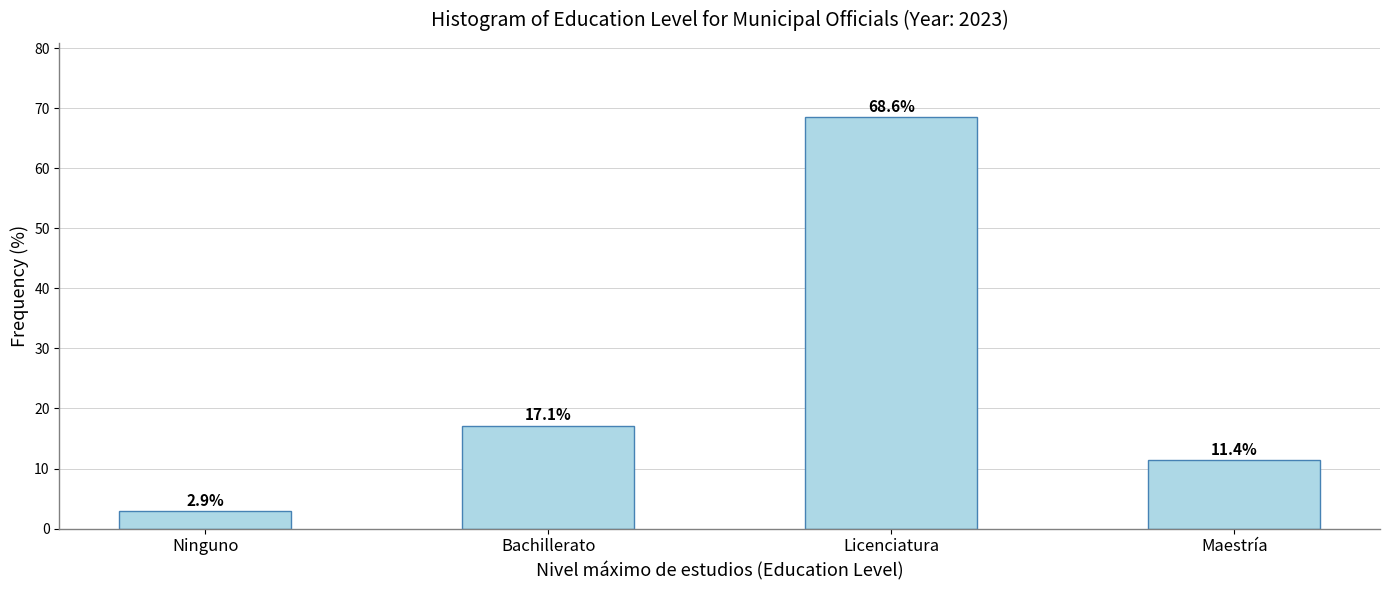

Reading right to left, what are all the values shown in this chart?

Maestría=11.4	Licenciatura=68.6	Bachillerato=17.1	Ninguno=2.9